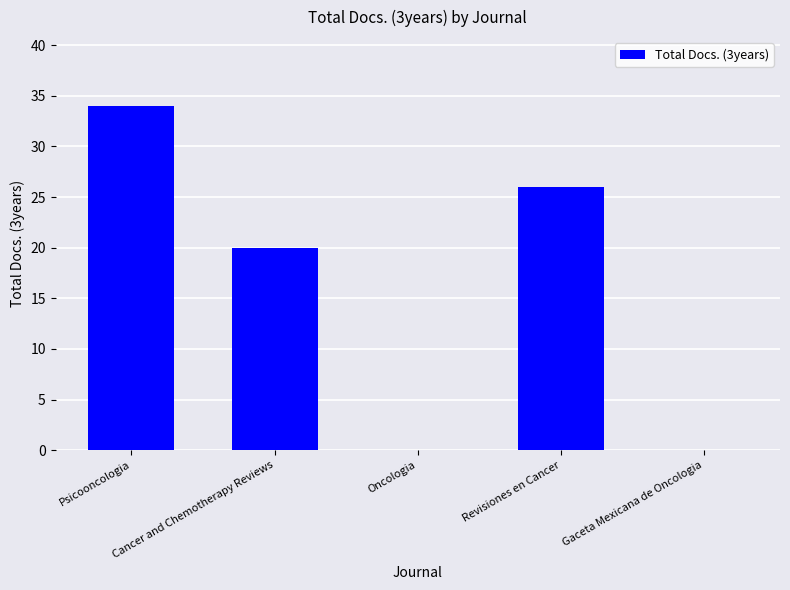

Which category has the highest value across all series?

Psicooncologia